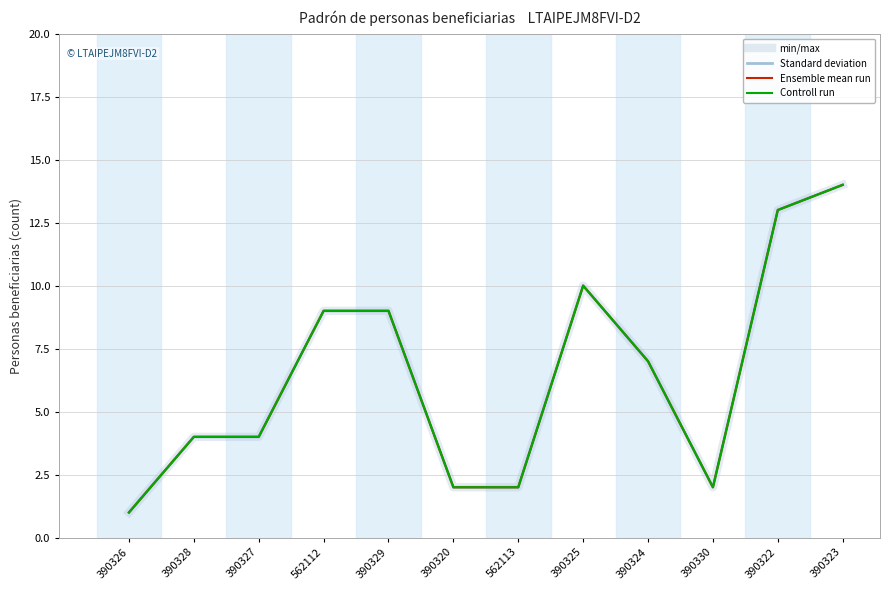

True or false: min/max and Standard deviation cross at least once.

False